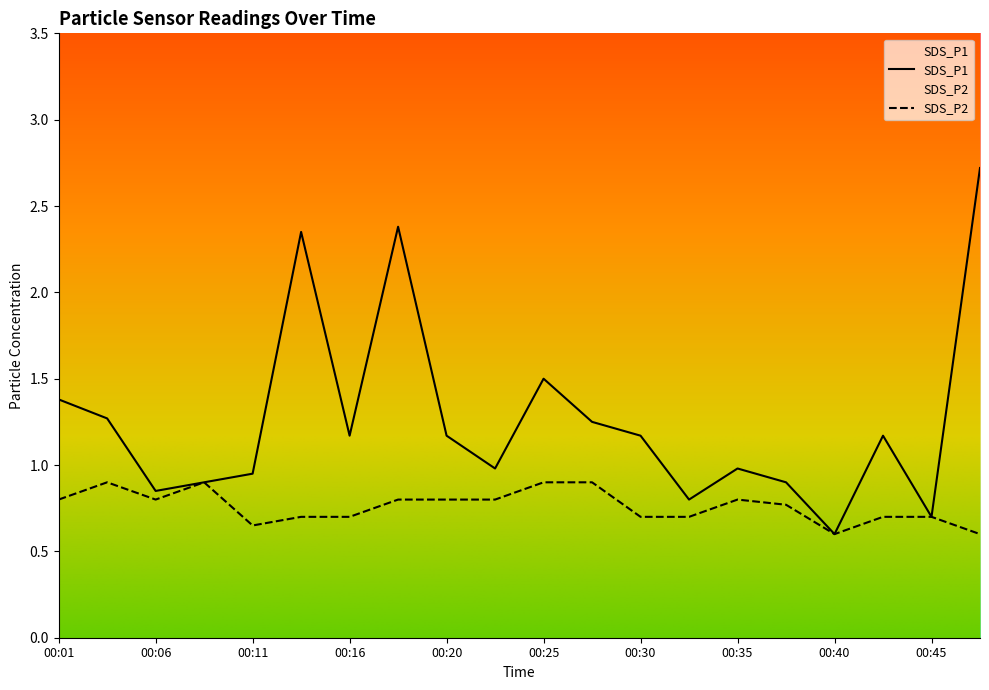

The value of SDS_P1 at 00:08 is 0.2. True or false?

False